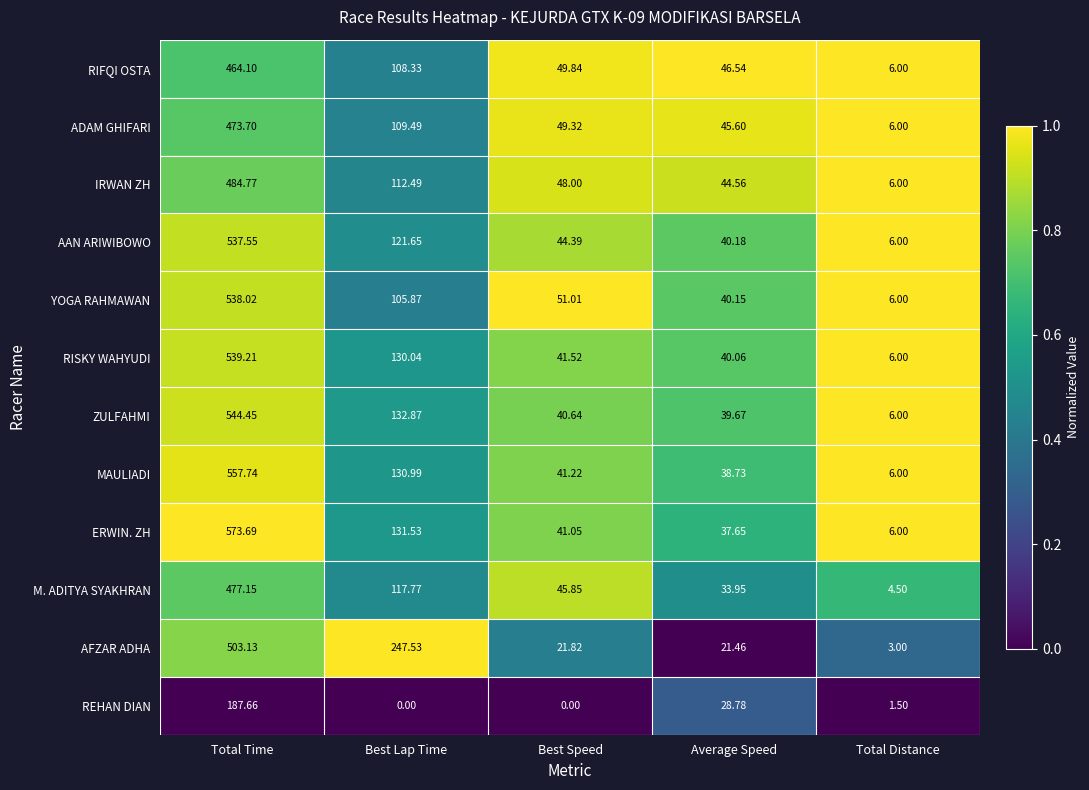

Between Total Time and Best Speed, which series saw the biggest shift?

ERWIN. ZH